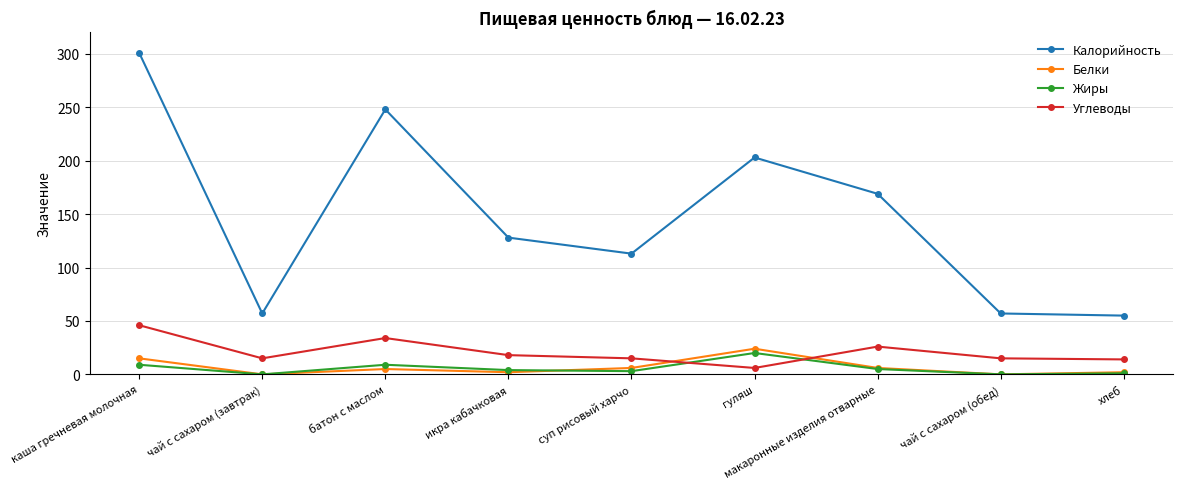

True or false: Углеводы and Калорийность cross at least once.

False